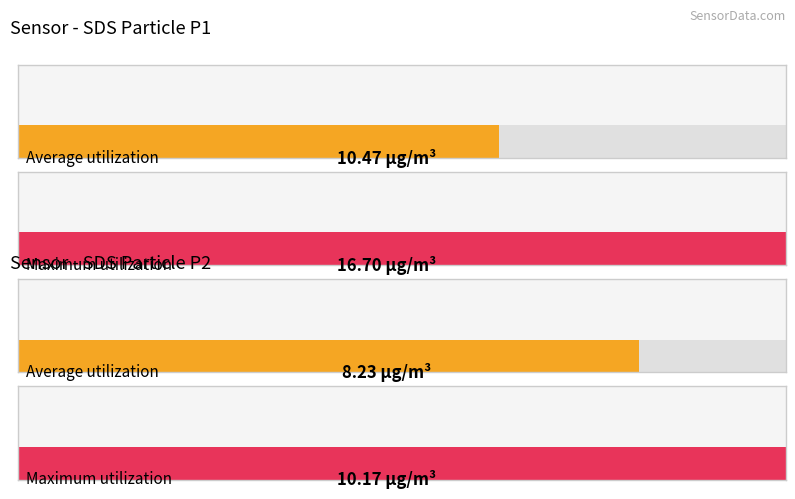

At which label does Average utilization reach its peak?

SDS_P1